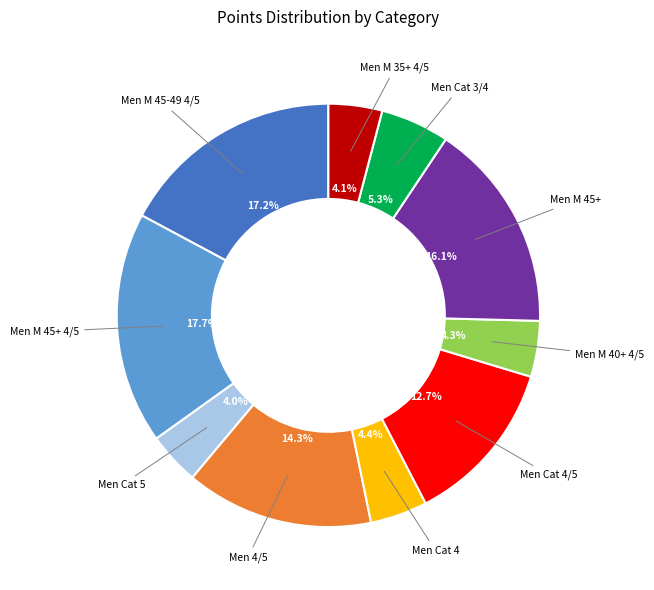

Is there a majority slice in this chart?

No